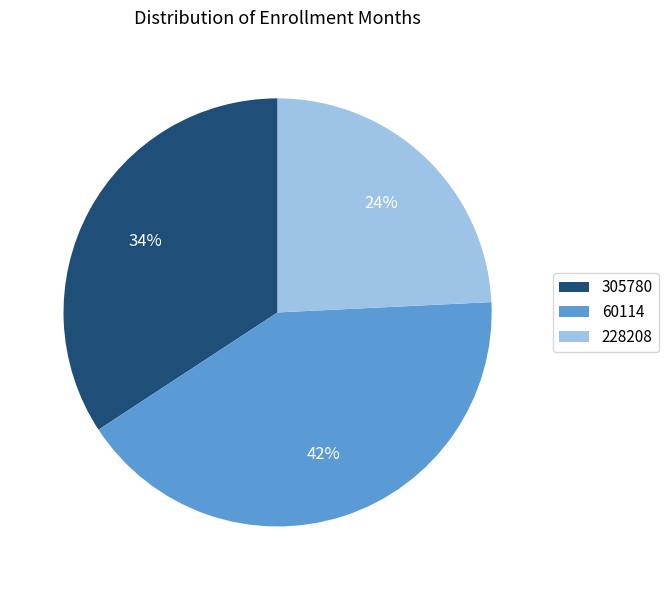

Is 60114 the majority of the pie?

No